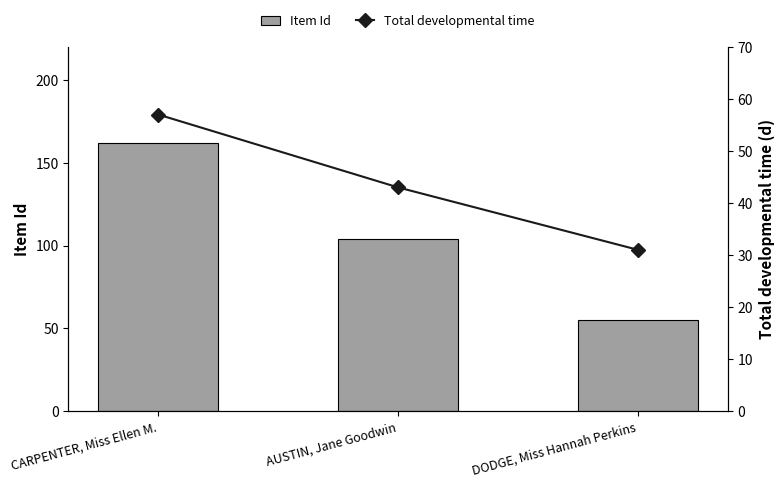

At AUSTIN, Jane Goodwin, list the series in order from largest to smallest.

Item Id, Total developmental time